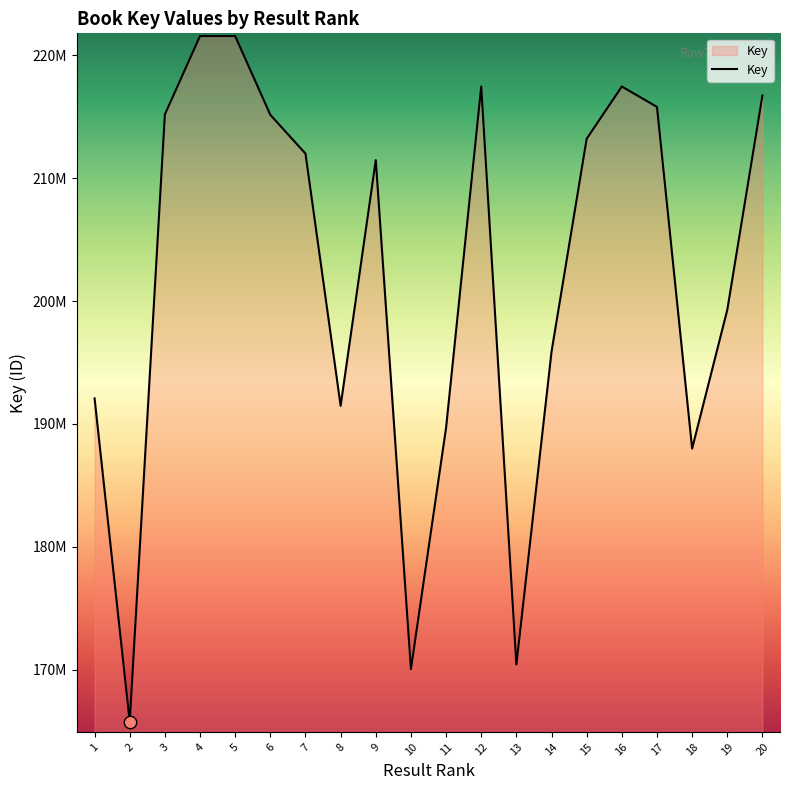

Does the chart have visible grid lines?

No